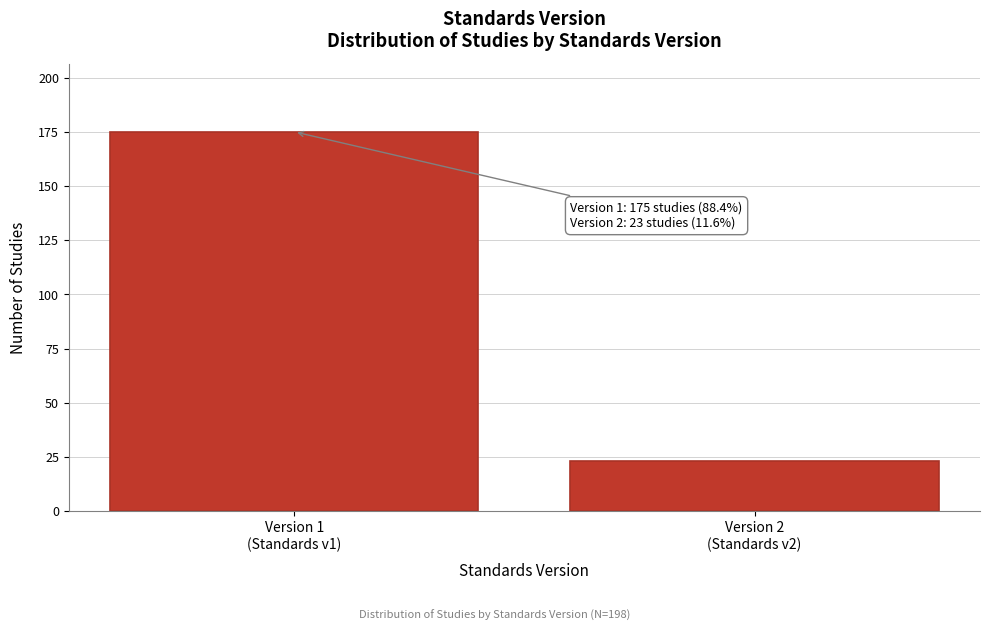

Reading right to left, what are all the values shown in this chart?

23	175